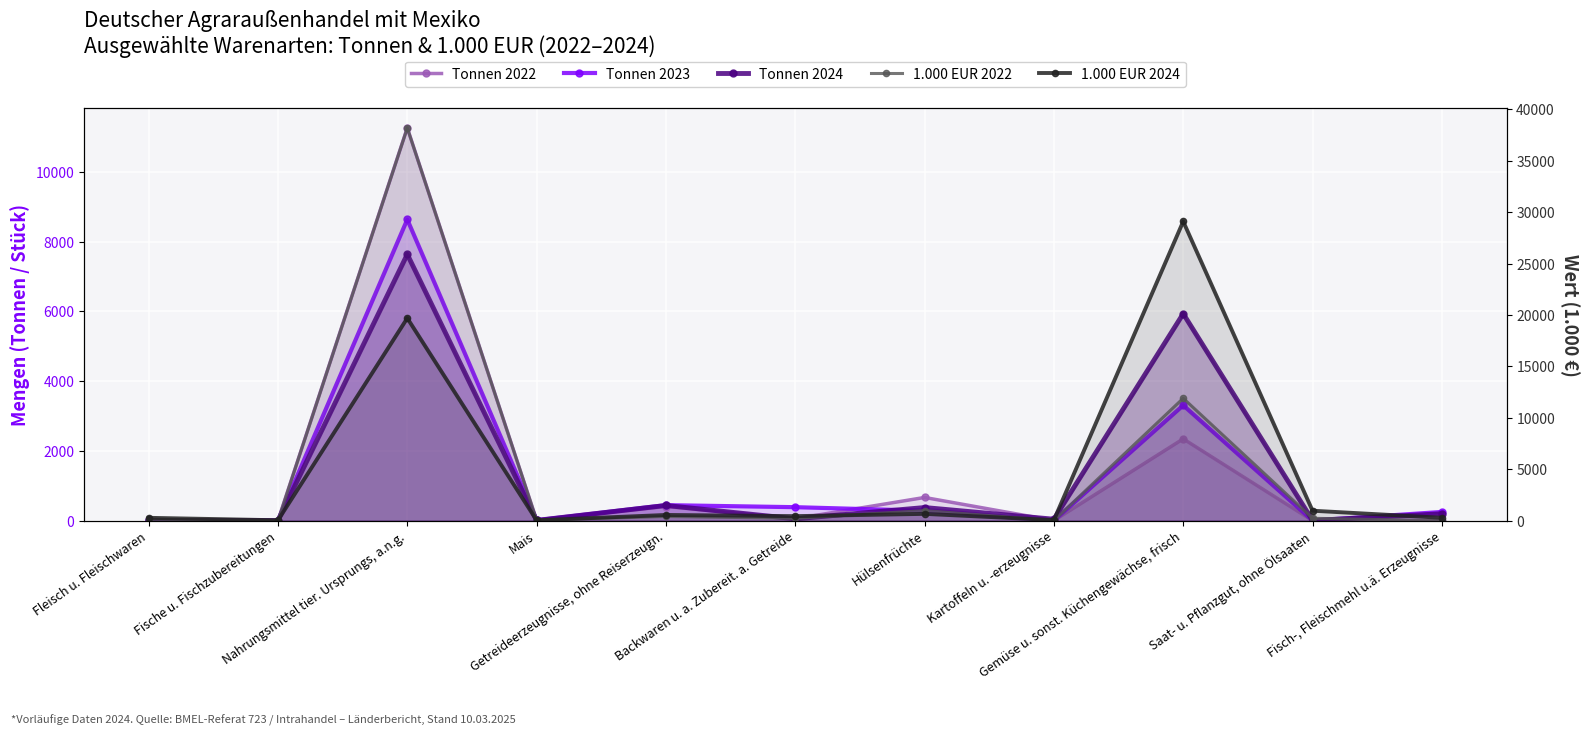

Count the number of categories in the chart.

11